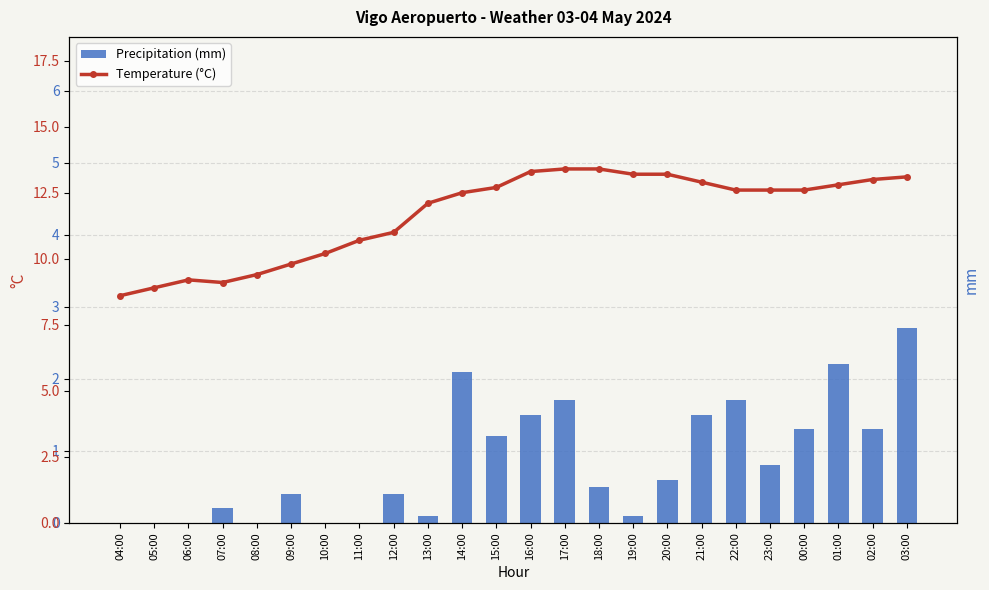

Count the number of categories in the chart.

24